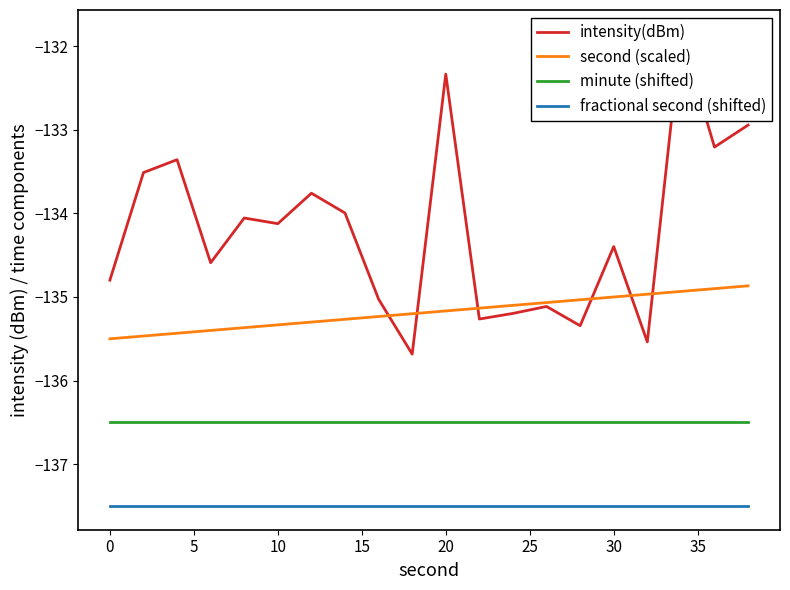

Is the value of fractional second (shifted) at 20 greater than the value of minute (shifted) at 30?

No